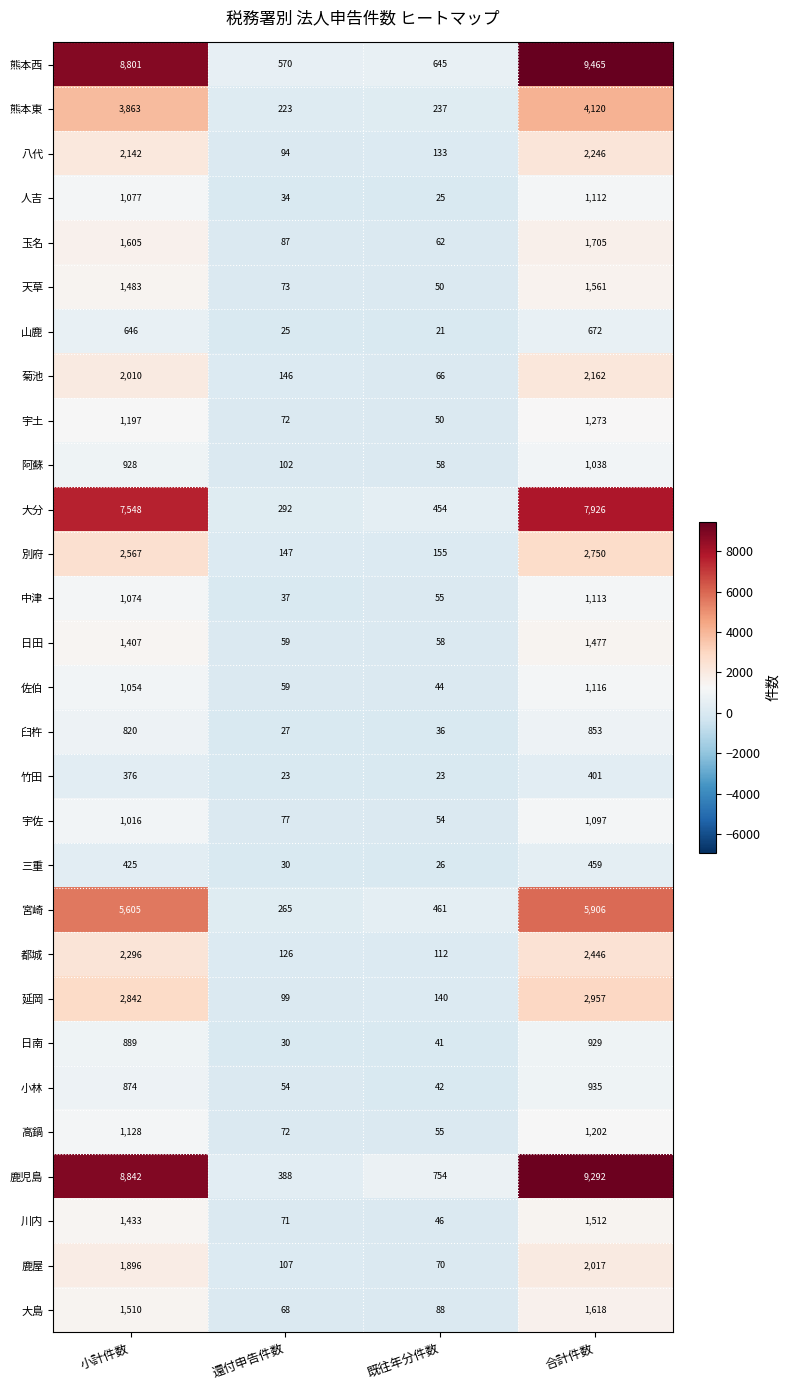

Which series has the largest total across all categories?

熊本西